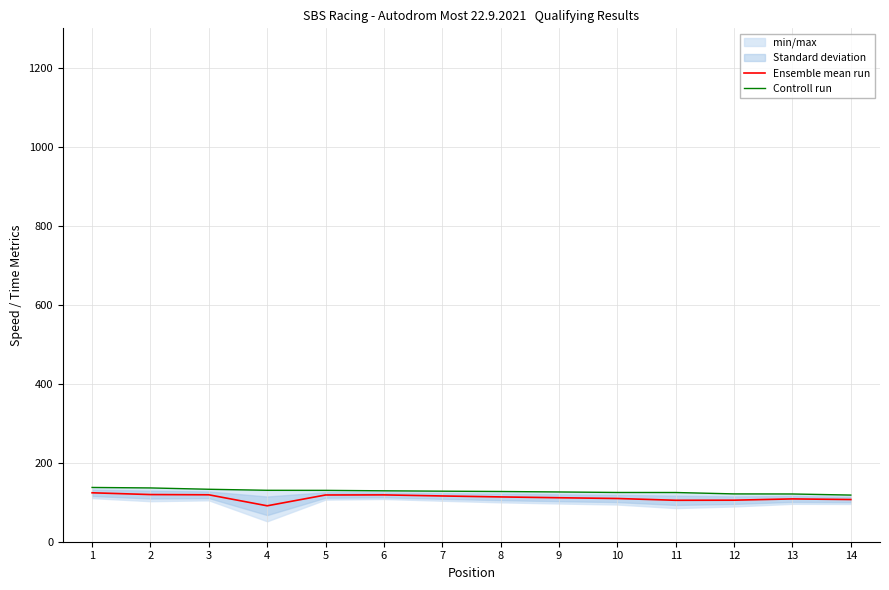

Does the chart display data point markers on the line(s)?

No